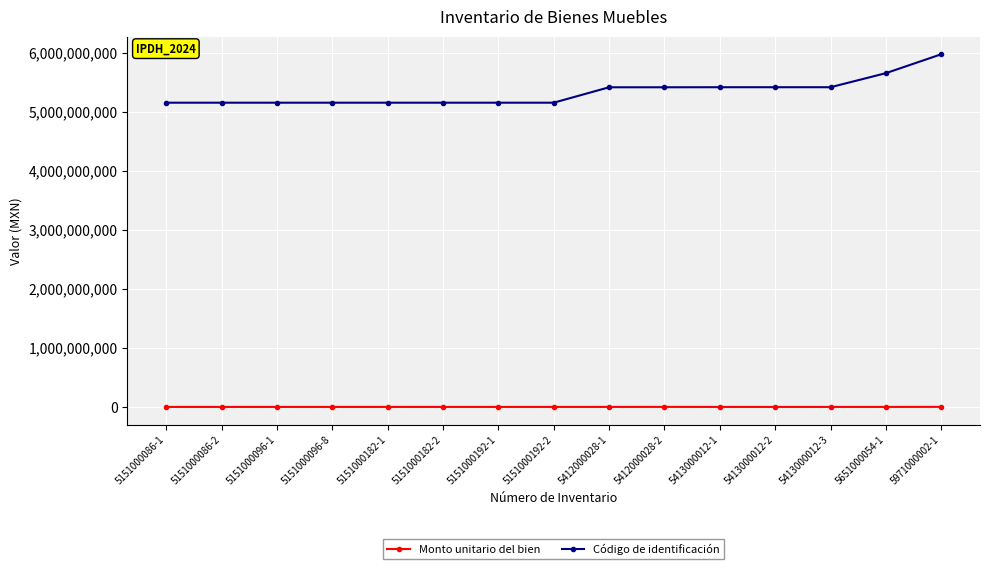

The value of Monto unitario del bien at 5151000096-1 is 53360.0. True or false?

True